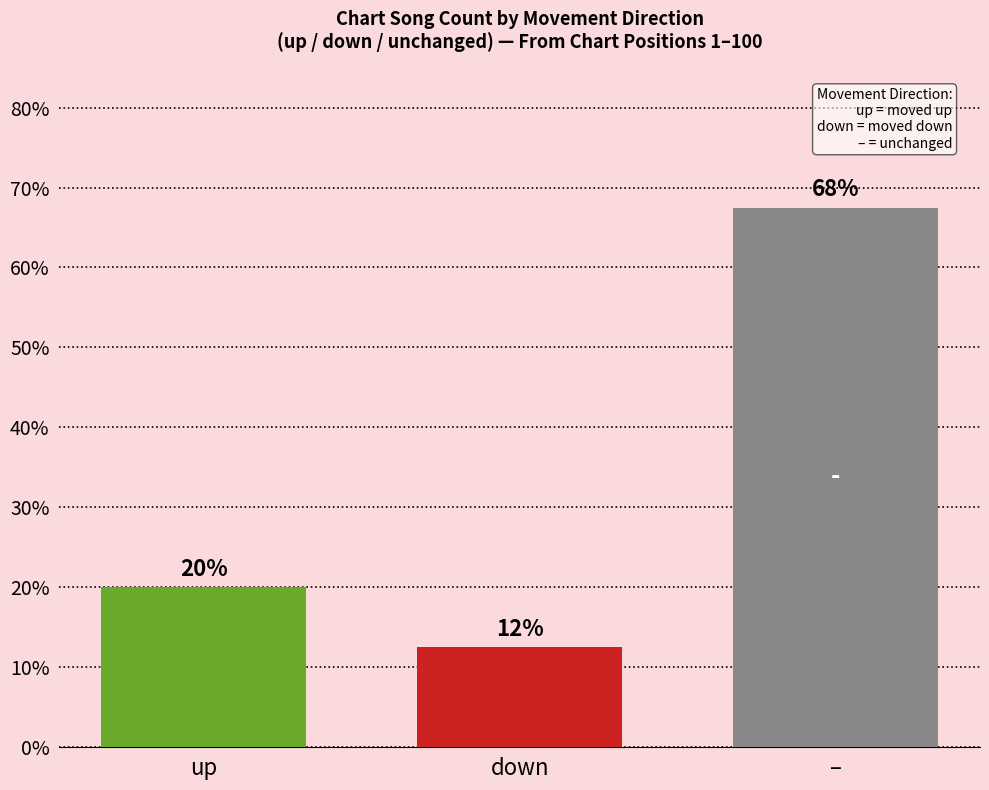

How many data points in down are above 5?

1